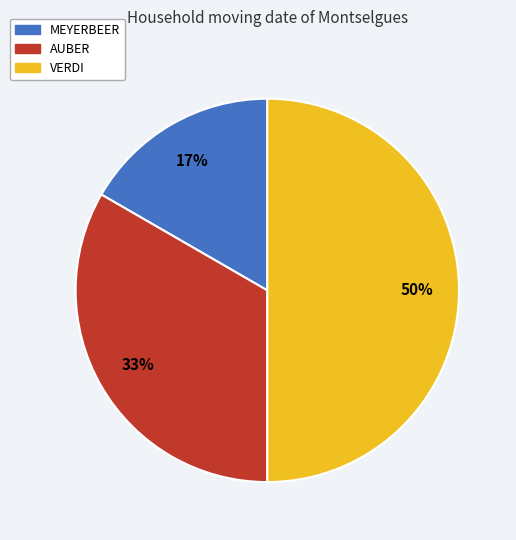

The AUBER slice represents 22% of the pie. True or false?

False